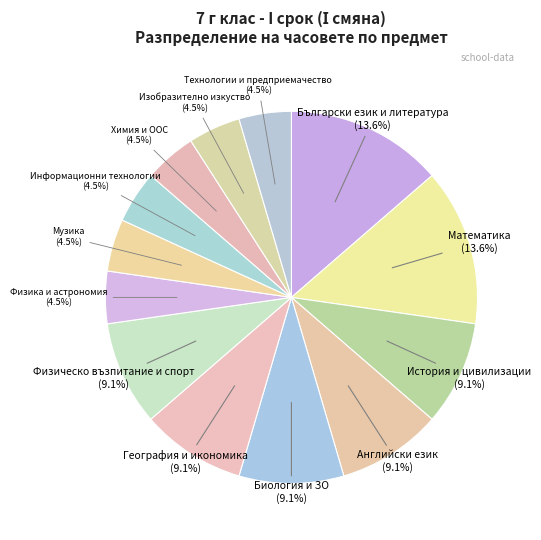

Does any single category account for the majority?

No